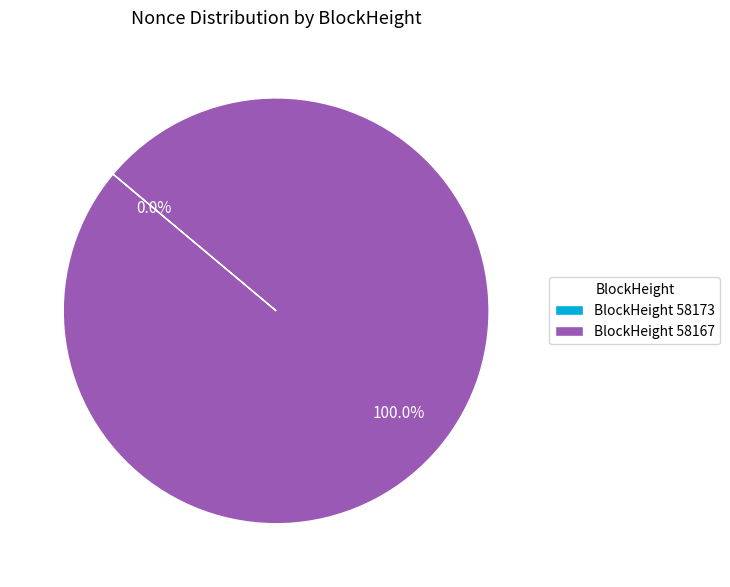

What is the majority slice?

BlockHeight 58167